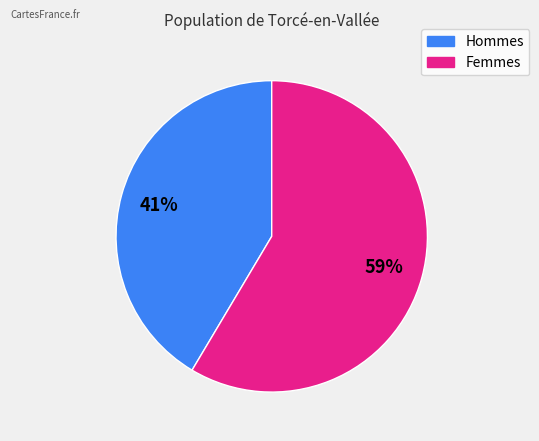

Is there any slice that represents more than half of the pie?

Yes